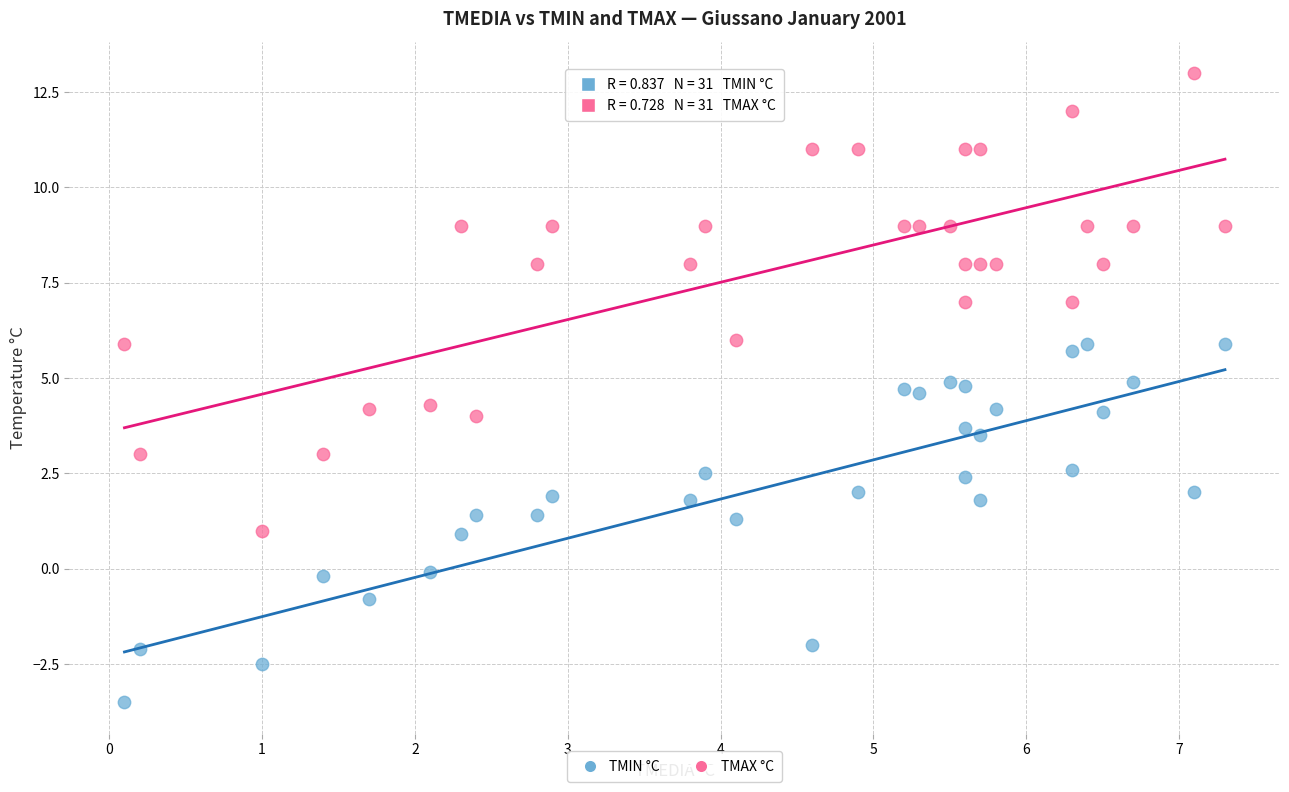

Which series has the widest spread of Y values?

TMAX °C